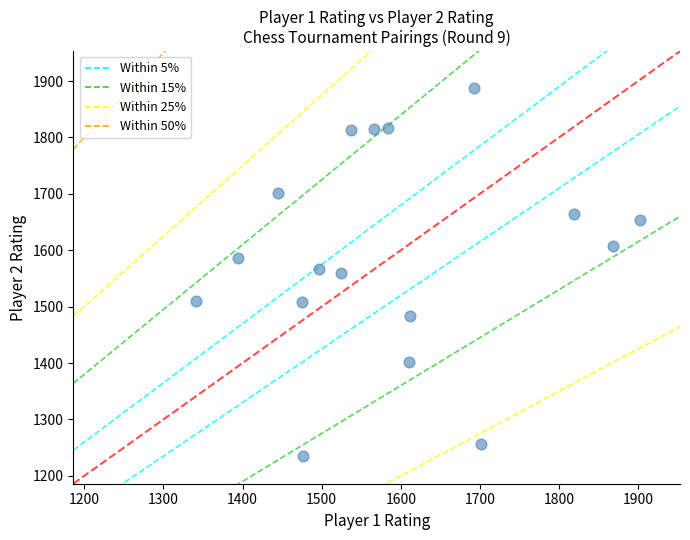

What is the range of X values (max minus min)?

562